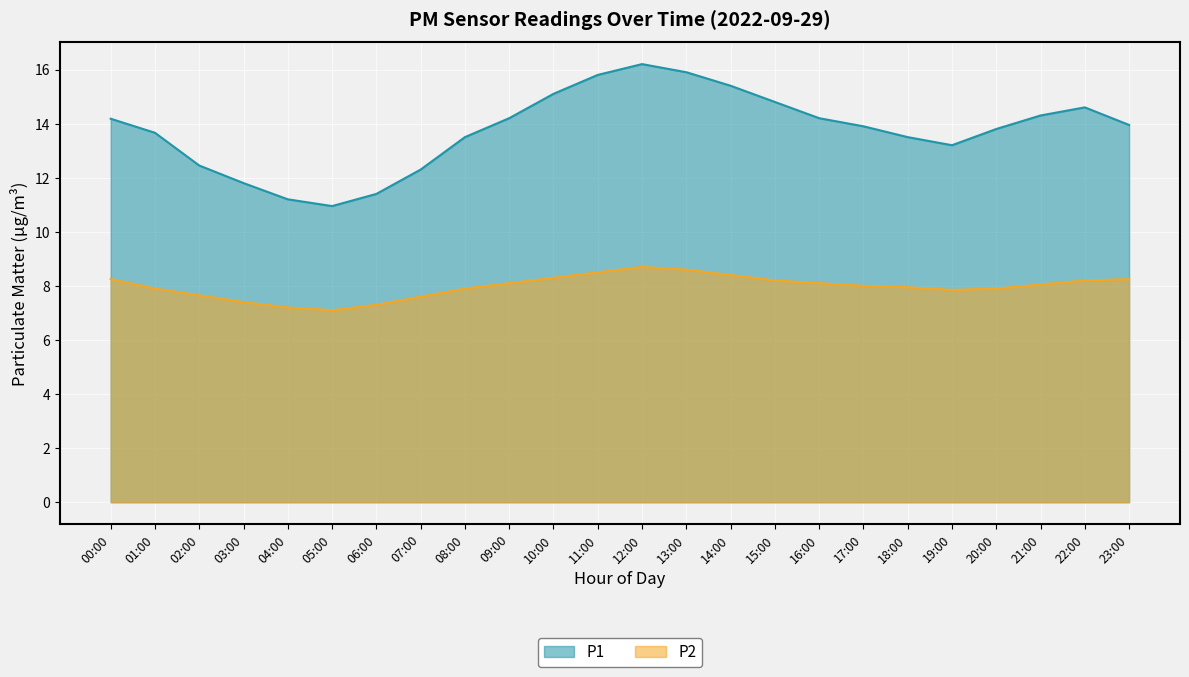

In P2, how many points are higher than both neighbors (excluding endpoints)?

1